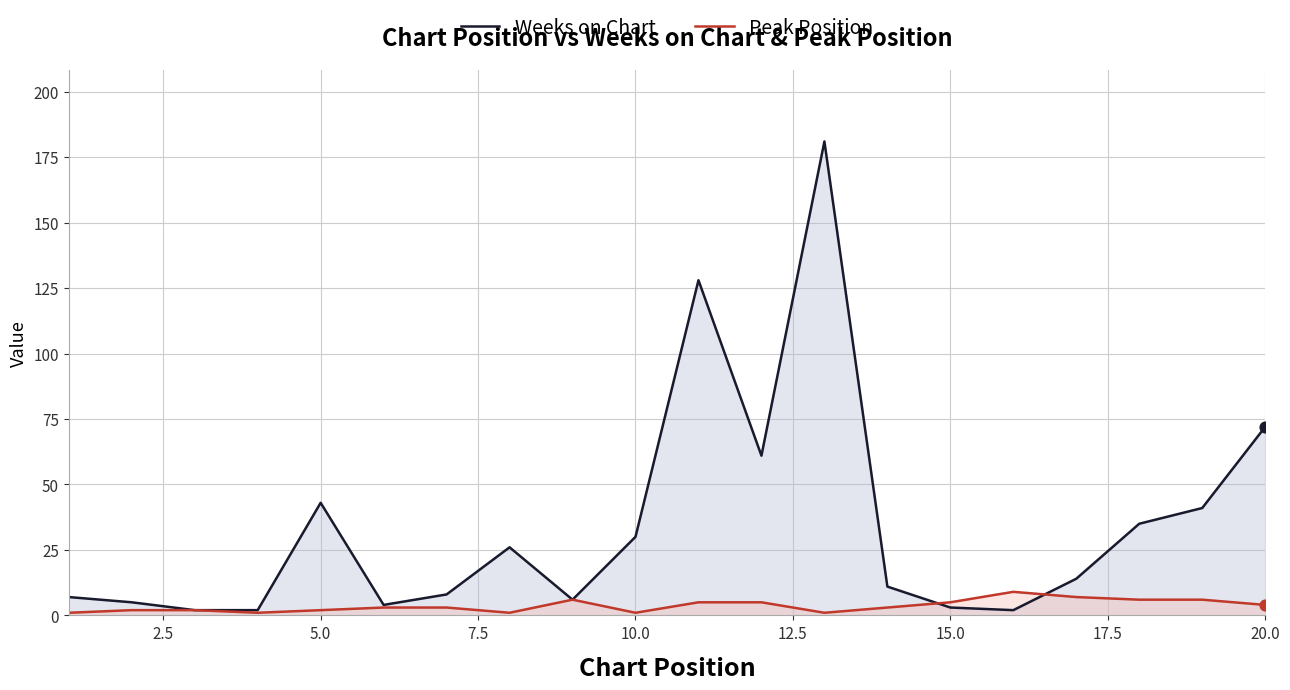

Which series has the largest total across all categories?

Weeks on Chart